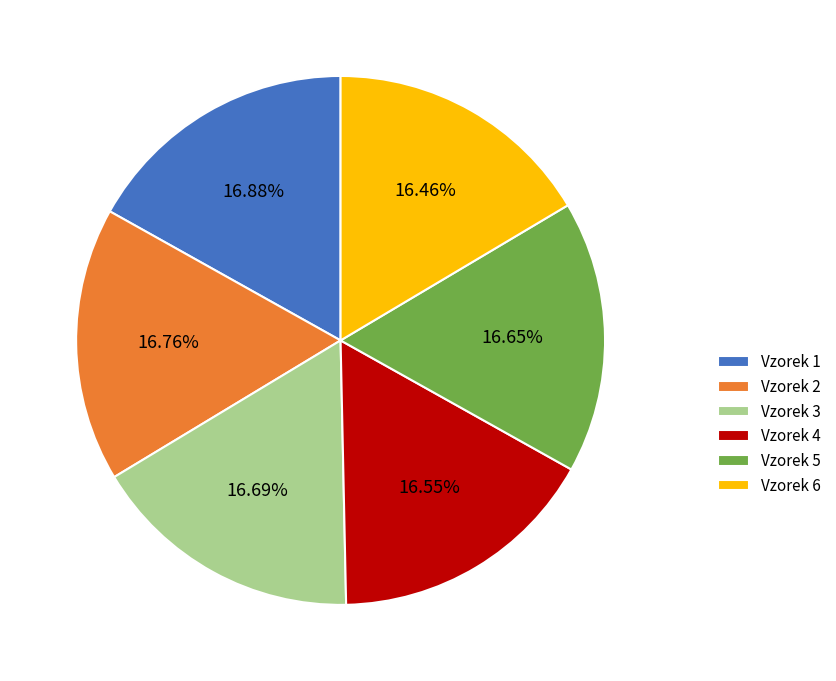

Does Vzorek 6 represent more than half of the total?

No